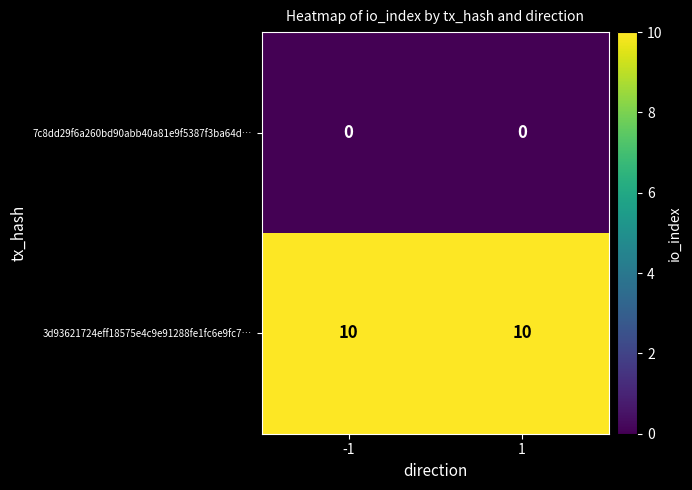

Rank the series by their average value, from highest to lowest.

3d93621724eff18575e4c9e91288fe1fc6e9fc7…, 7c8dd29f6a260bd90abb40a81e9f5387f3ba64d…